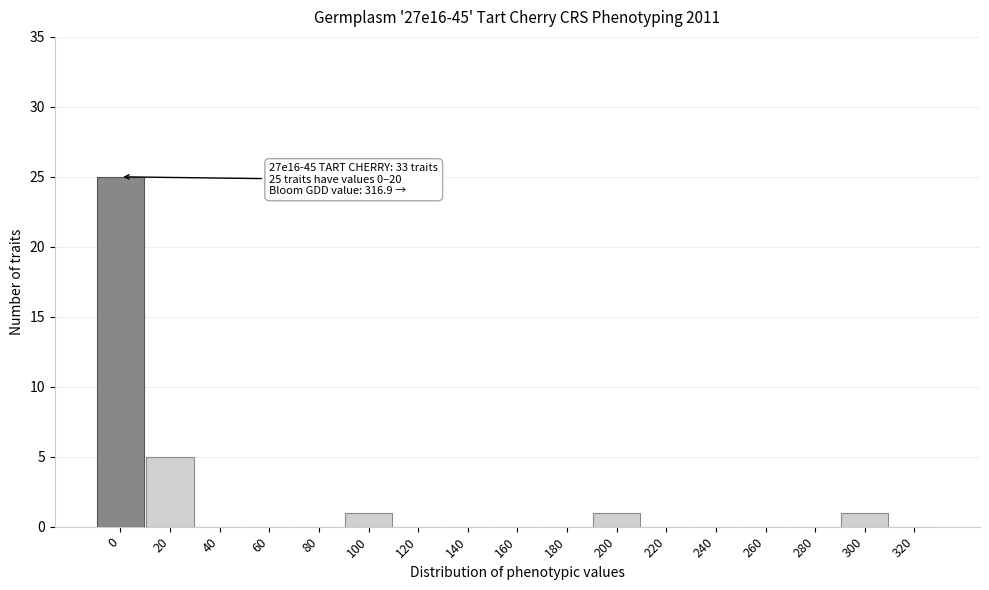

Reading left to right, what are all the values shown in this chart?

0=25	20=5	40=0	60=0	80=0	100=1	120=0	140=0	160=0	180=0	200=1	220=0	240=0	260=0	280=0	300=1	320=0